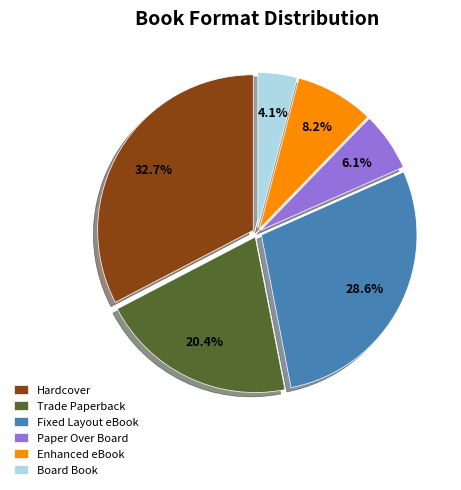

What is the ratio of the value at Fixed Layout eBook to the value at Board Book?

7.0